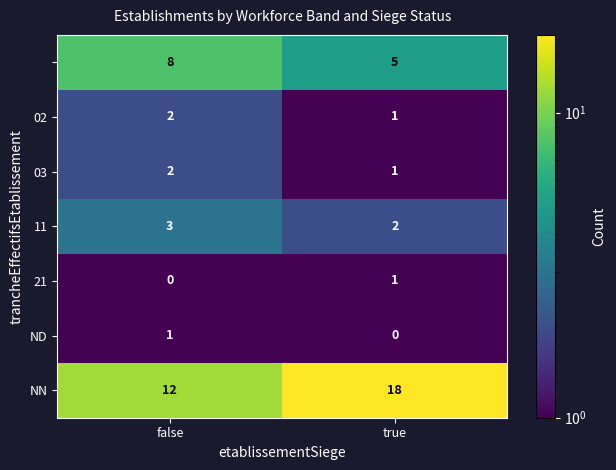

What is the greatest value displayed?

18